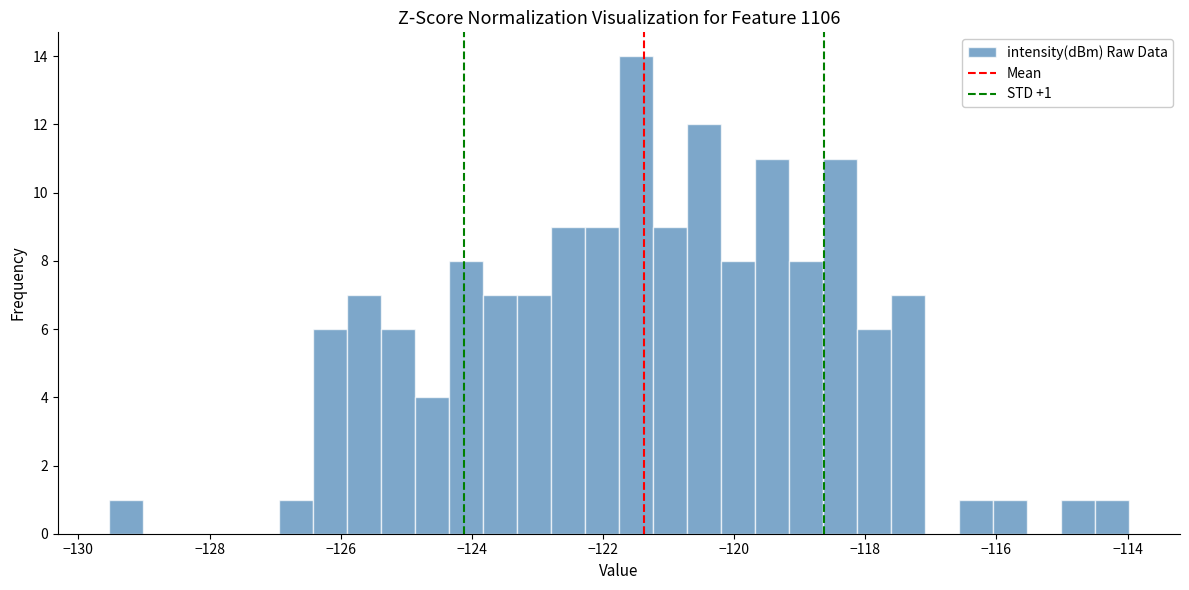

Around what value on the x-axis is the tallest bar? Give the approximate position of its centre, as read against the axis.

-121.4